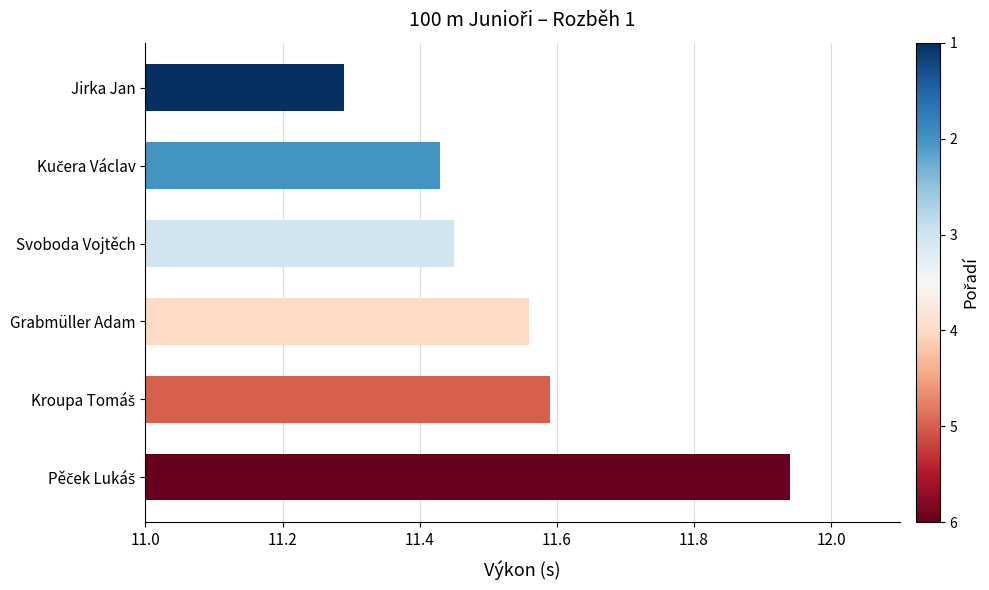

What is the average value?

11.5